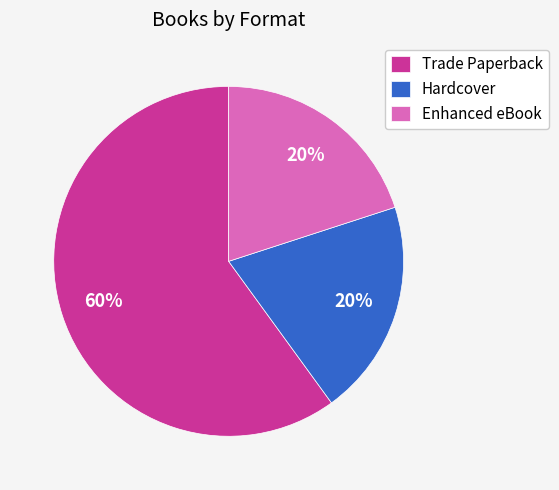

True or false: Enhanced eBook accounts for 10% of the total.

False